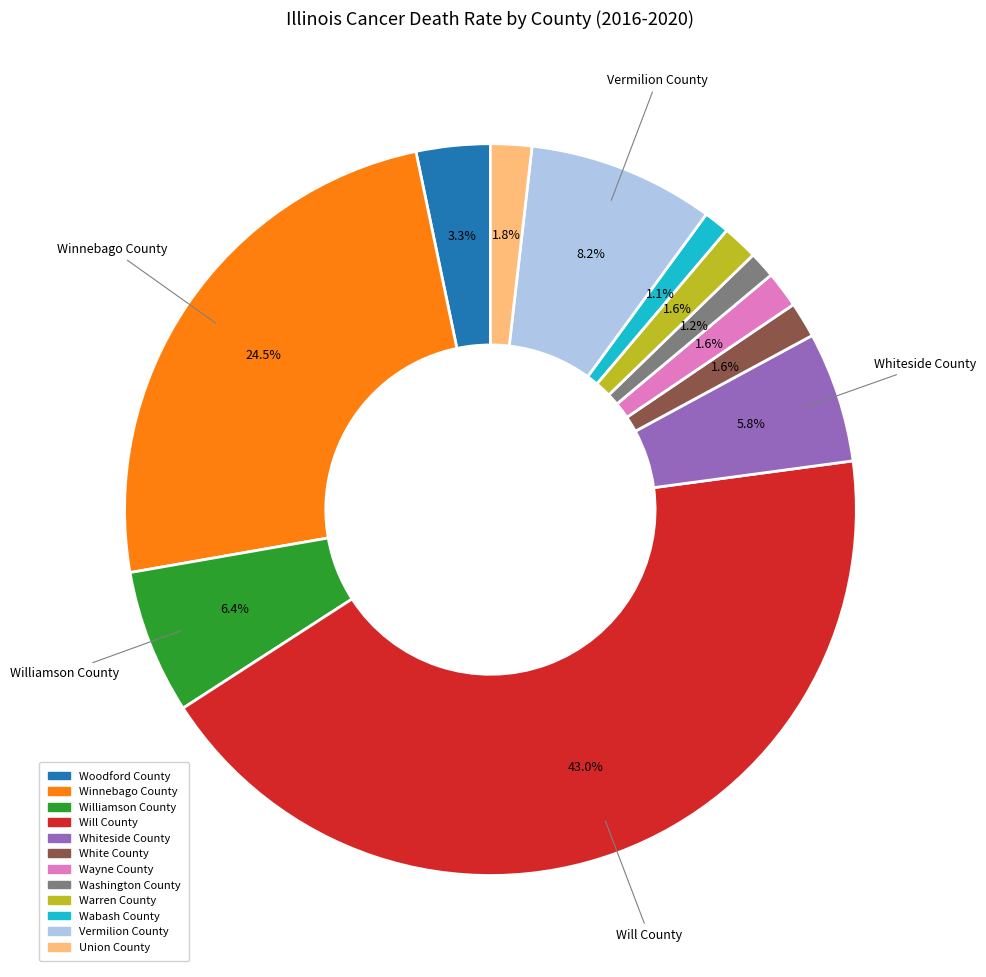

Does Vermilion County represent more than half of the total?

No